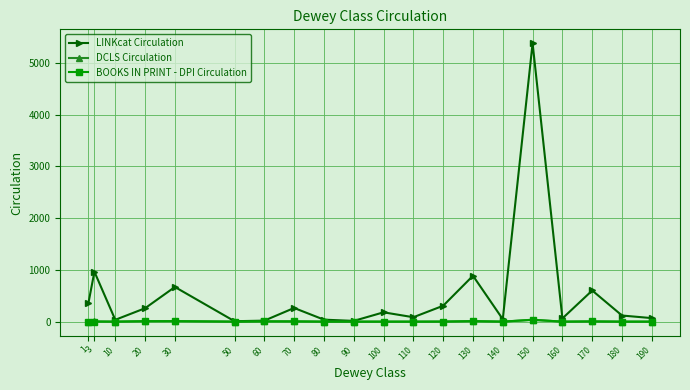

Which category has the highest value across all series?

150